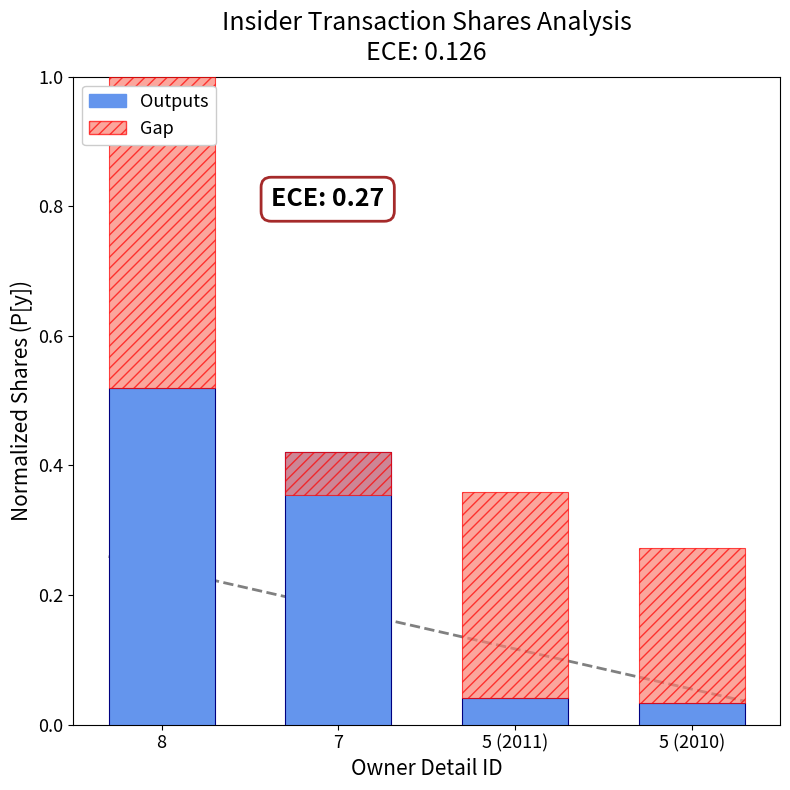

Does the chart contain any negative values?

No